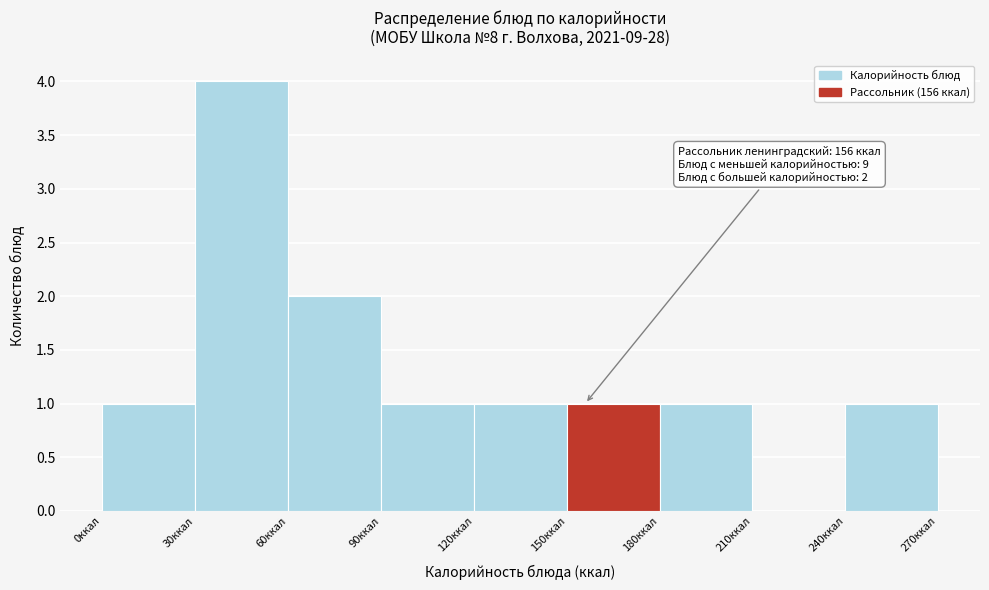

Over which range of the x-axis is the bar tallest?

30 to 60